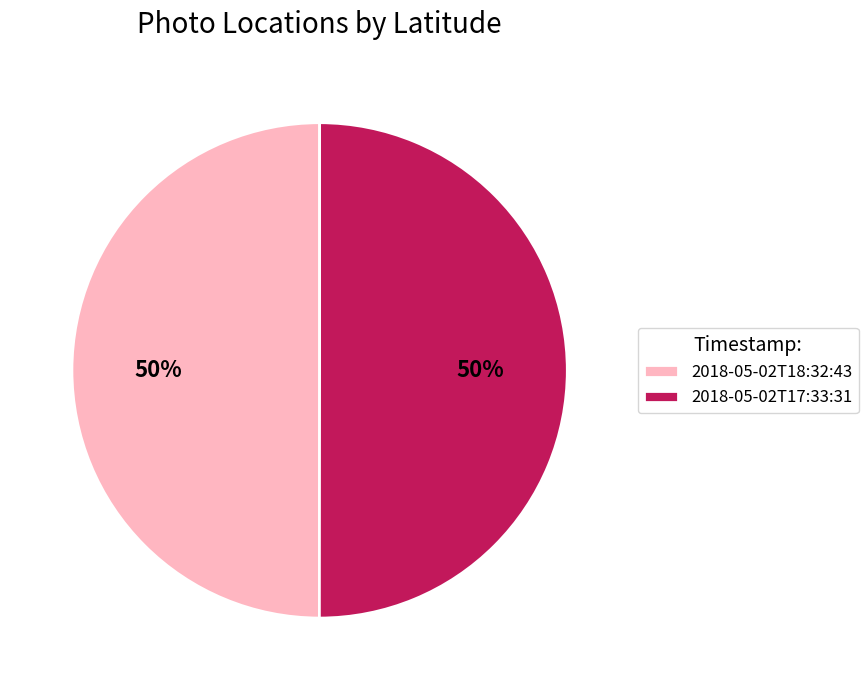

Combined, do 2018-05-02T18:32:43 and 2018-05-02T17:33:31 account for over 50%?

Yes